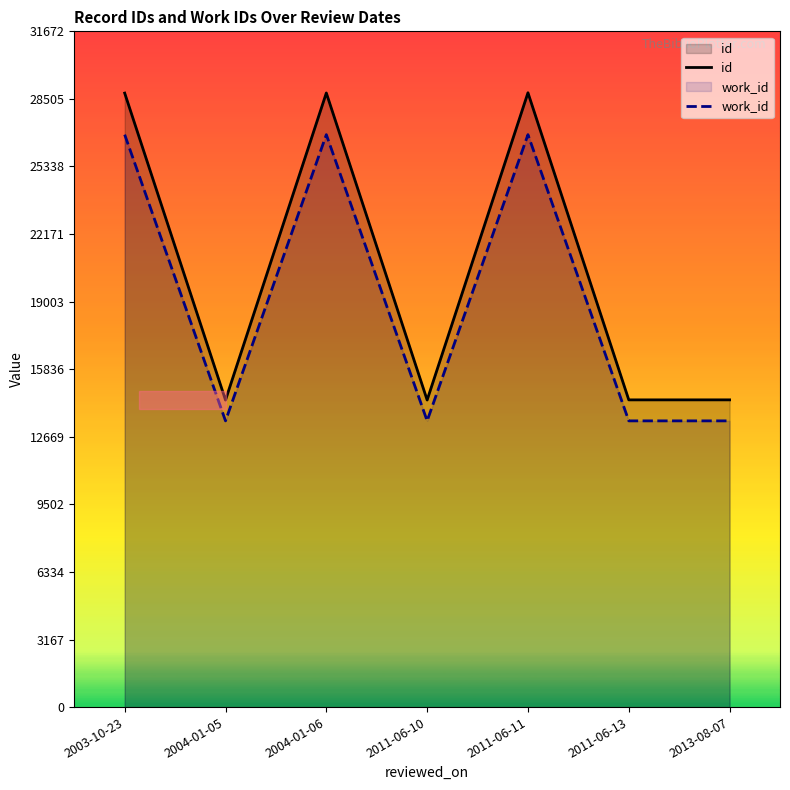

What is the difference between the maximum and second lowest values in the work_id series?

13415